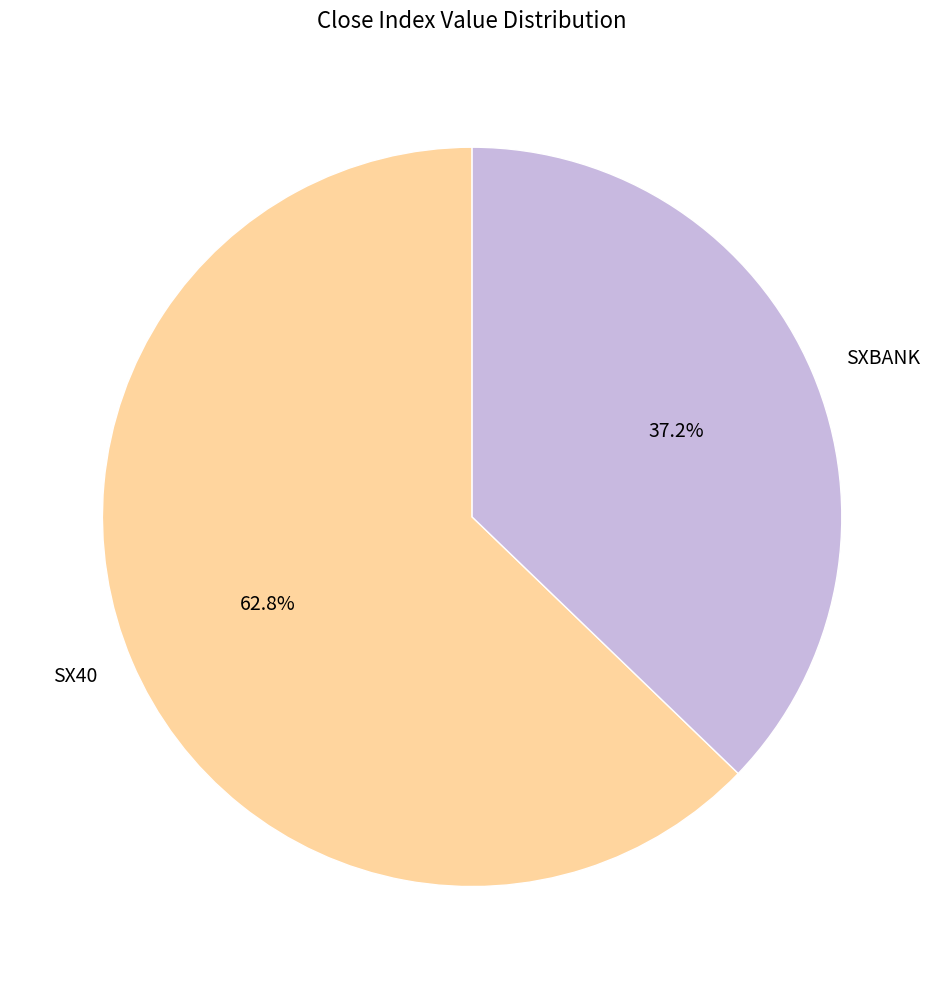

What is the smallest slice in the pie chart?

SXBANK